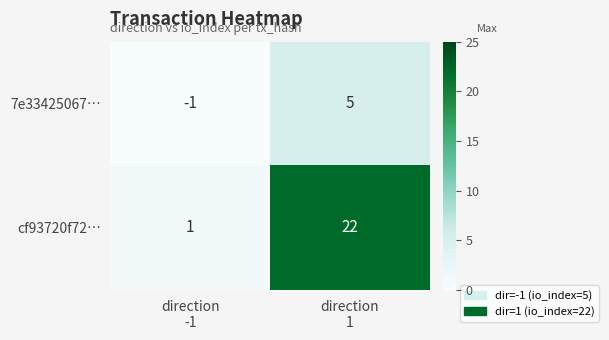

Rank the series by their average value, from highest to lowest.

cf93720f72…, 7e33425067…